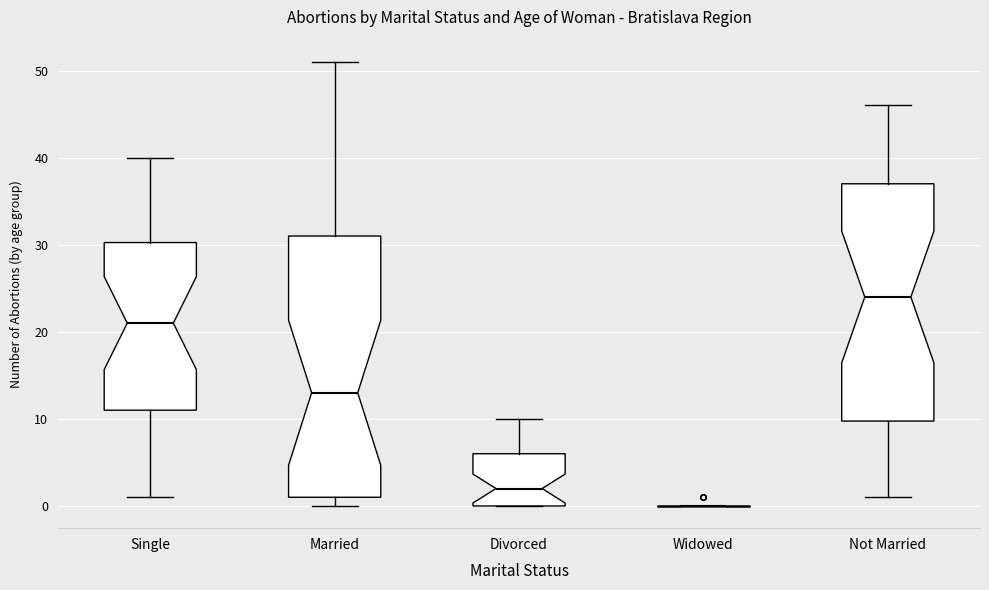

Reading left to right, read every box against the y-axis: the position of its median line, the range the box covers, and the ends of its whiskers. The values are not printed on the chart, so give them approximately, as read against the axis.

Single: median 21, box 11 to 30, whiskers 1 to 40
Married: median 13, box 1 to 31, whiskers 0 to 51
Divorced: median 2, box 0 to 6, whiskers 0 to 10
Widowed: box collapsed to a line at 0, whiskers 0 to 0
Not Married: median 24, box 10 to 37, whiskers 1 to 46